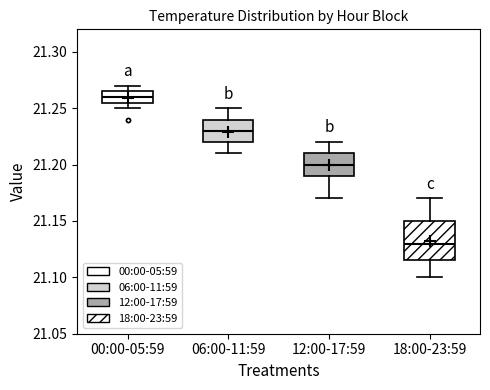

Where does the upper whisker of the box for 06:00-11:59 end on the y-axis? The values are not printed on the chart, so give them approximately, as read against the axis.

21.250